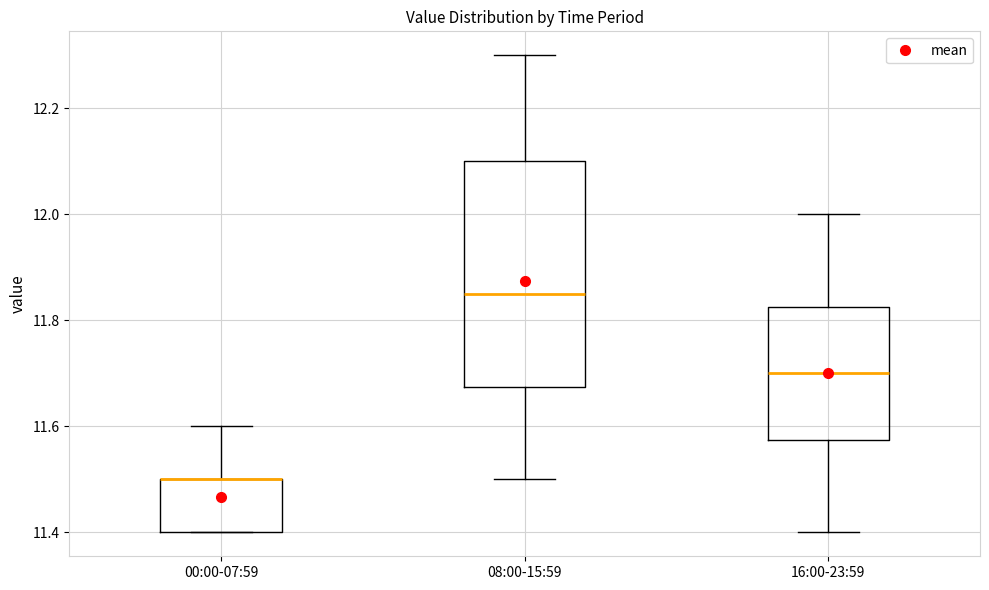

Comparing the boxes themselves (not the whiskers), which one is the tallest?

08:00-15:59